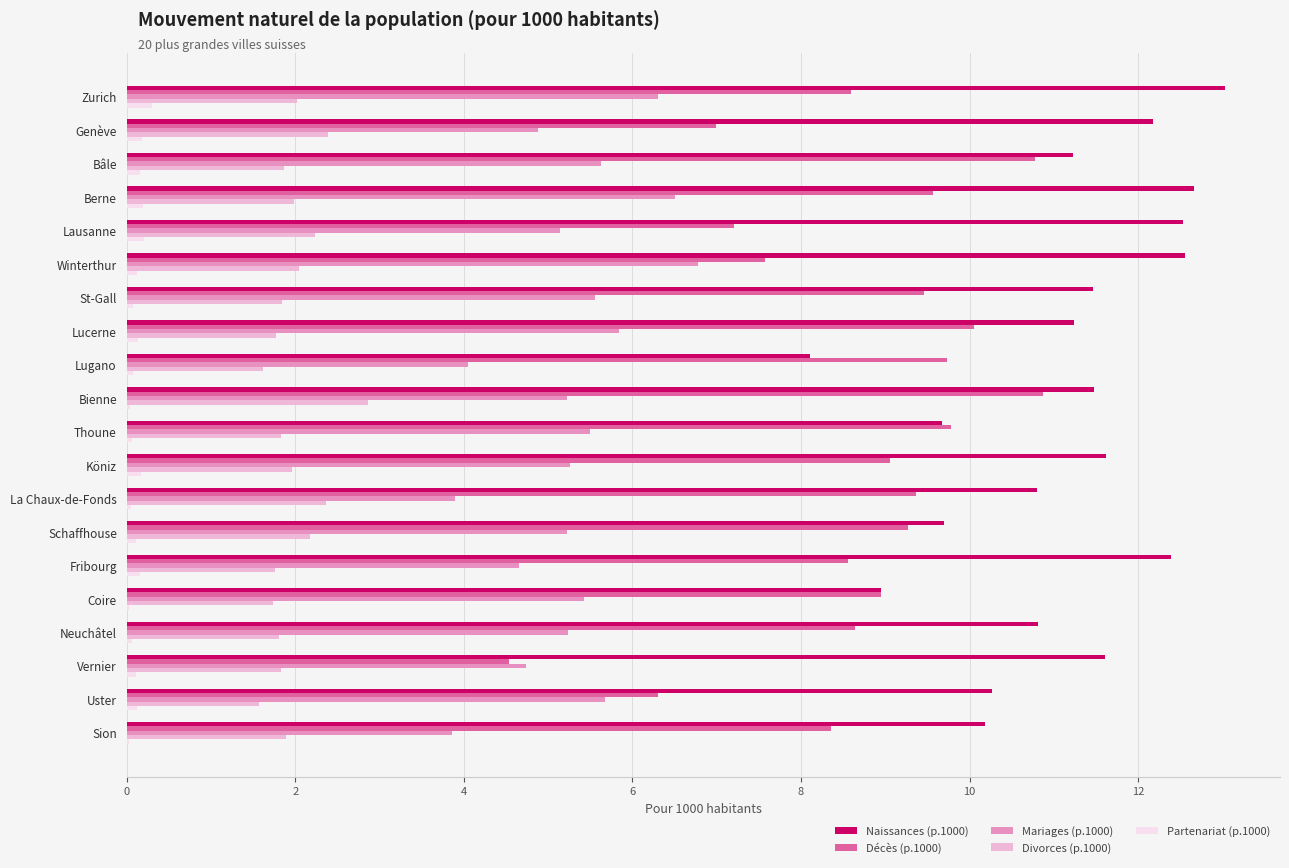

At which label does Naissances (p.1000) reach its peak?

Zurich